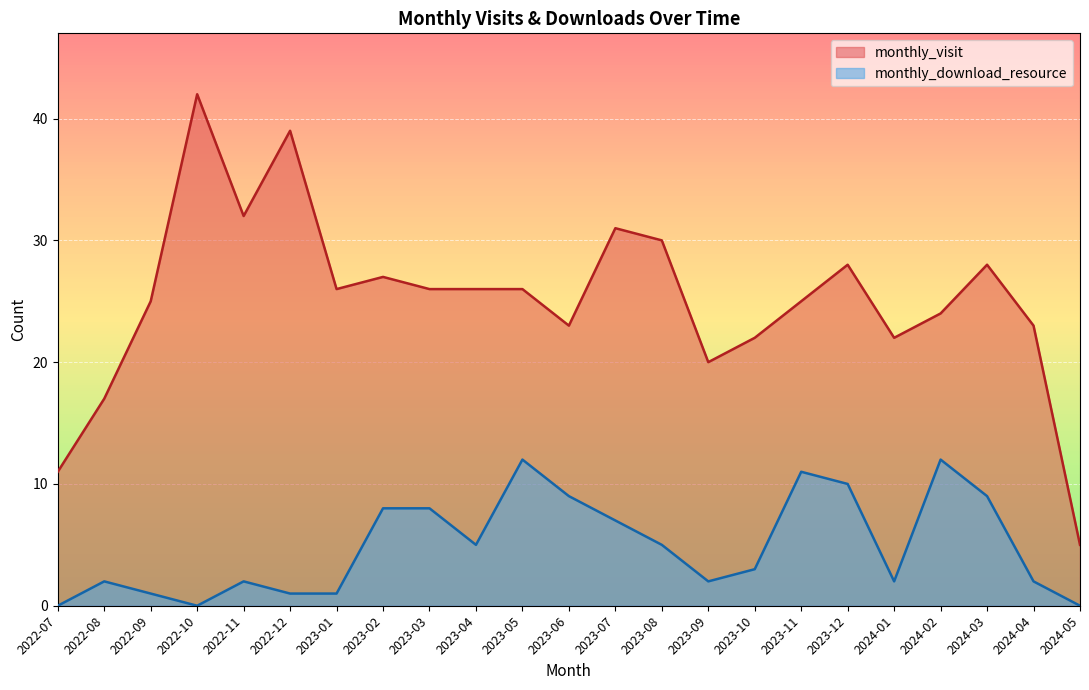

Which series has the widest spread of values?

monthly_visit